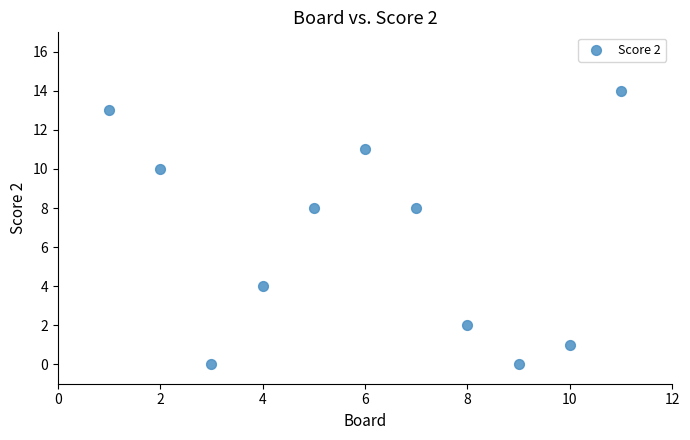

What is the range of Y values (max minus min)?

14